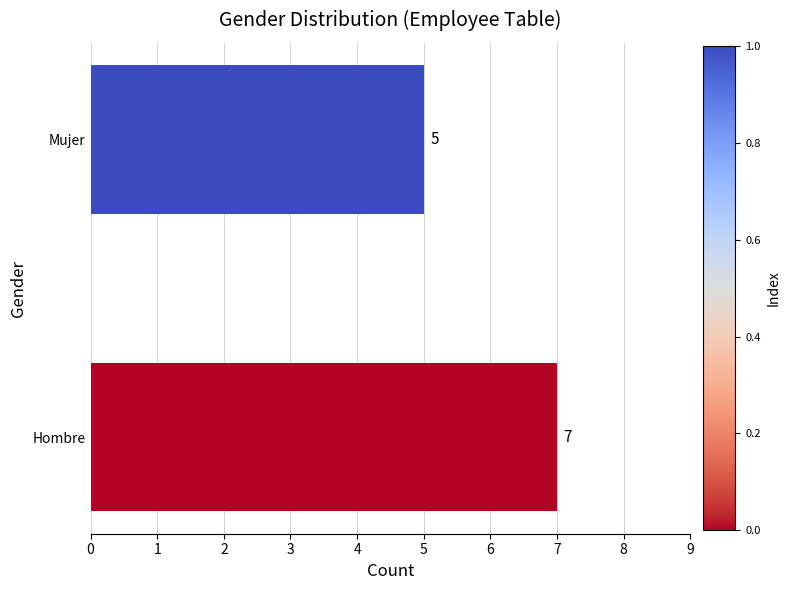

Read the value at Hombre.

7